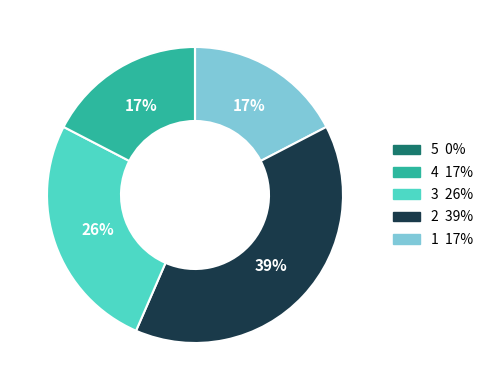

Is there any slice that represents more than half of the pie?

No